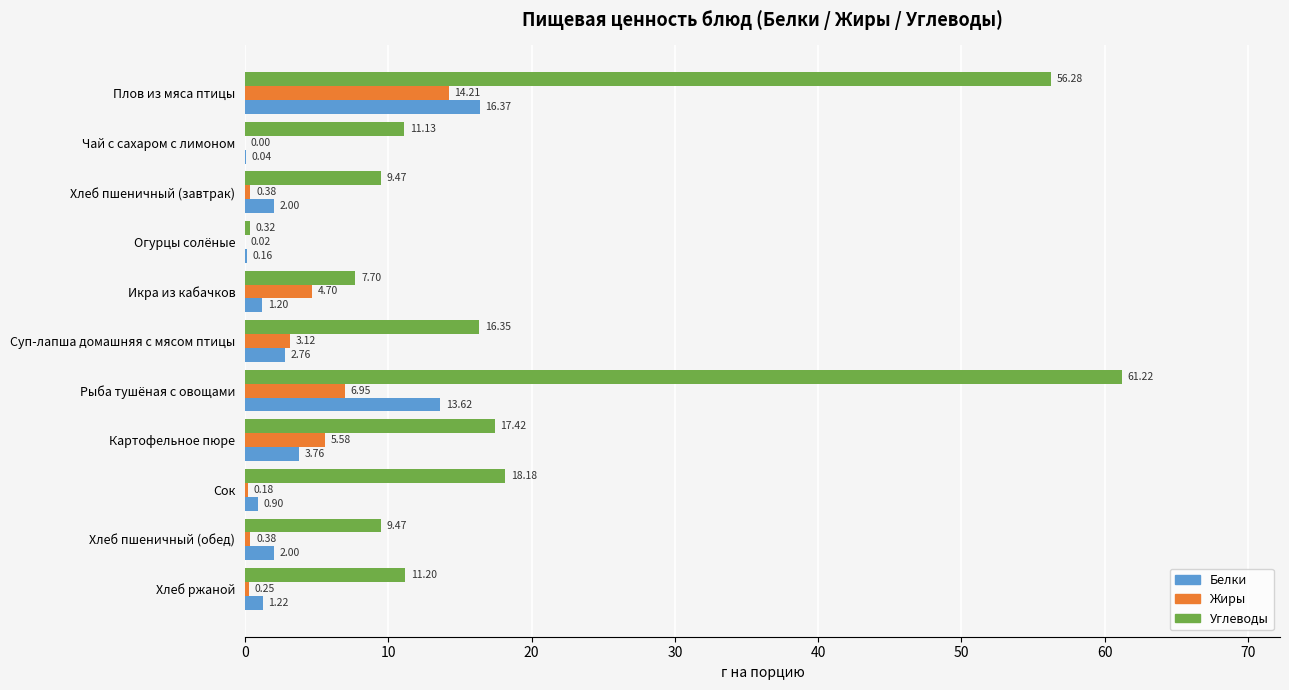

What is the sum of the Углеводы values at Хлеб пшеничный (обед) and Икра из кабачков?

17.2